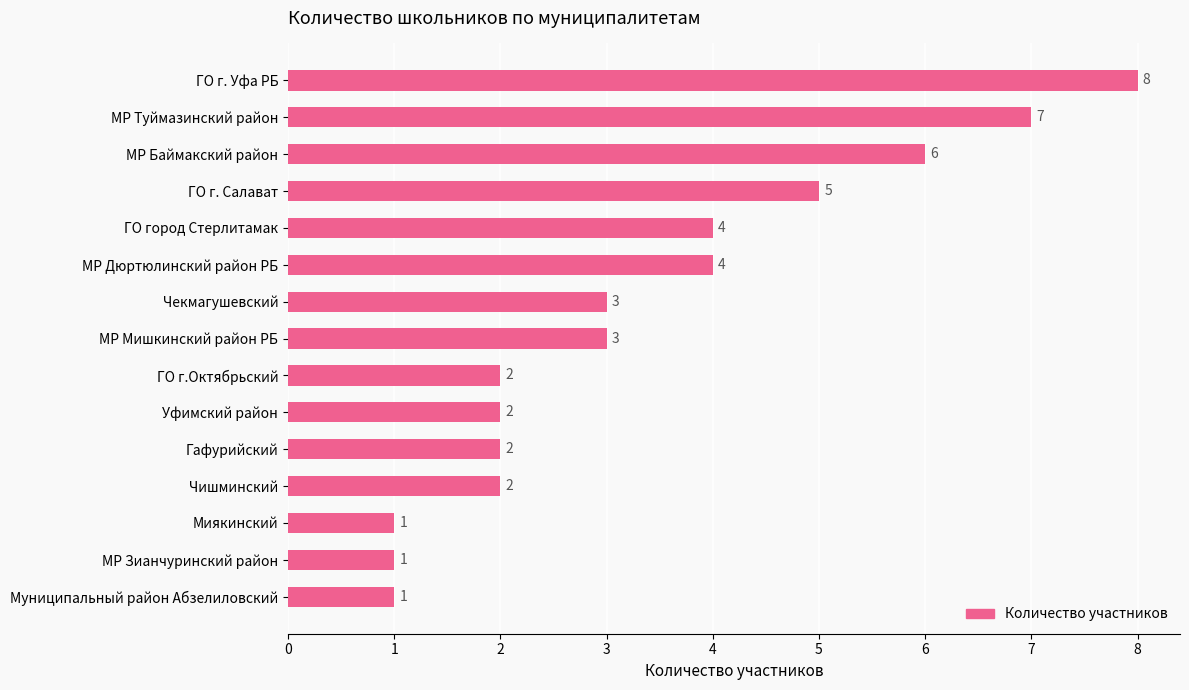

What is the sum of all values?

51